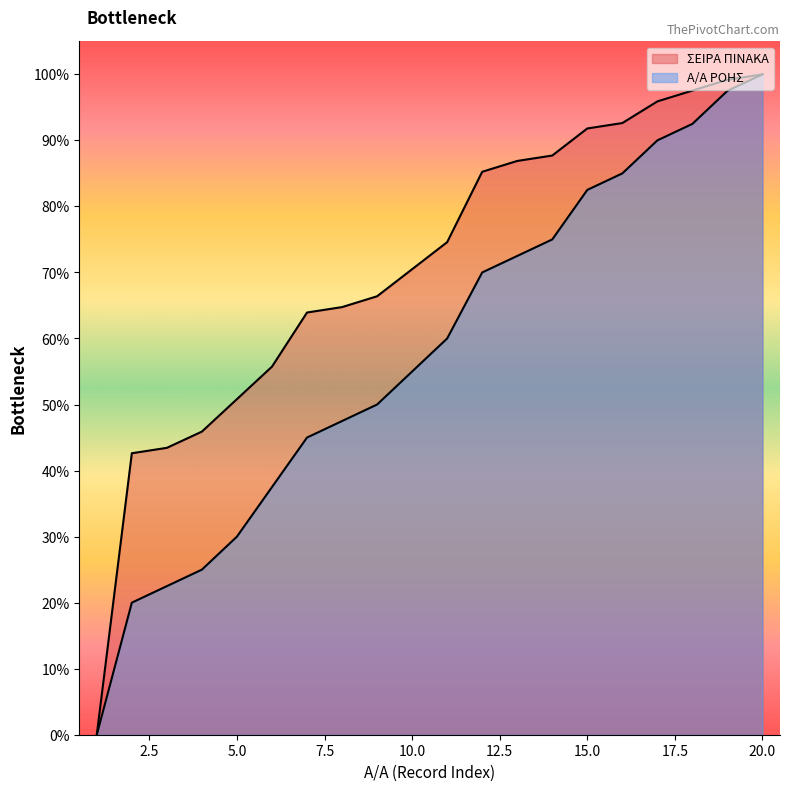

True or false: Α/Α ΡΟΗΣ has a value of 22.5 at 3.

True